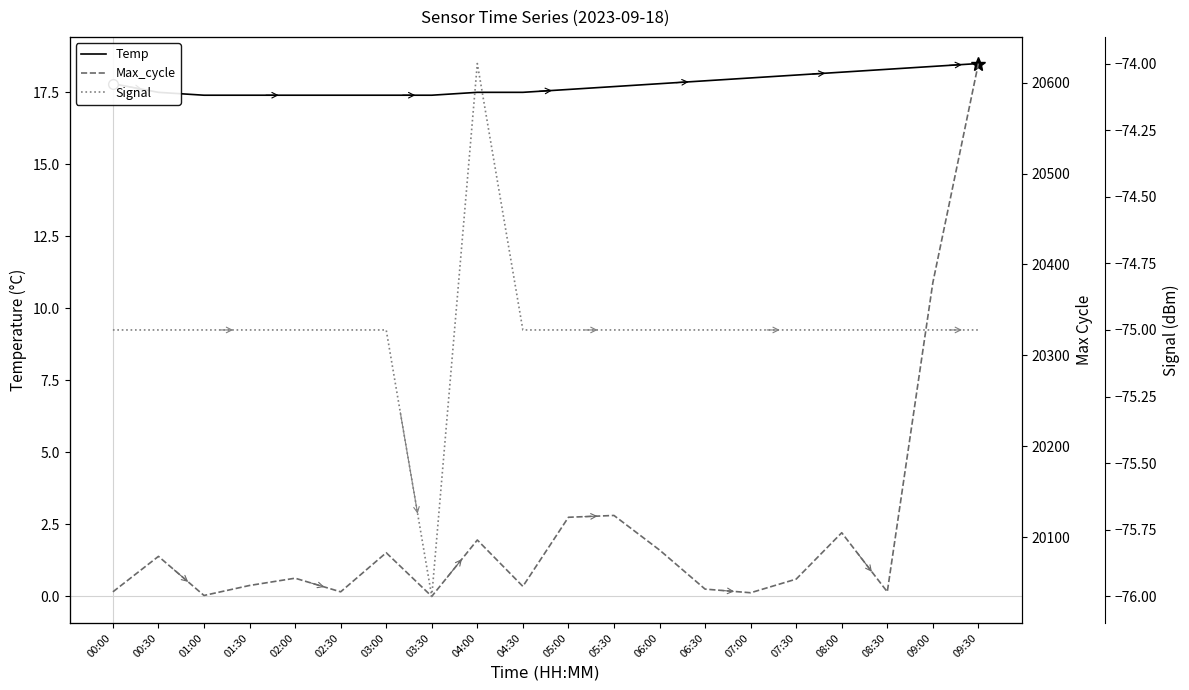

Reading right to left, list all the values displayed in this chart.

Temp: 18.5	18.4	18.3	18.2	18.1	18.0	17.9	17.8	17.7	17.6	17.5	17.5	17.4	17.4	17.4	17.4	17.4	17.4	17.5	17.8
Max_cycle: 20621.0	20380.0	20040.0	20105.0	20054.0	20039.0	20043.0	20086.0	20124.0	20122.0	20046.0	20097.0	20035.0	20083.0	20040.0	20055.0	20047.0	20036.0	20079.0	20040.0
Signal: -75.0	-75.0	-75.0	-75.0	-75.0	-75.0	-75.0	-75.0	-75.0	-75.0	-75.0	-74.0	-76.0	-75.0	-75.0	-75.0	-75.0	-75.0	-75.0	-75.0